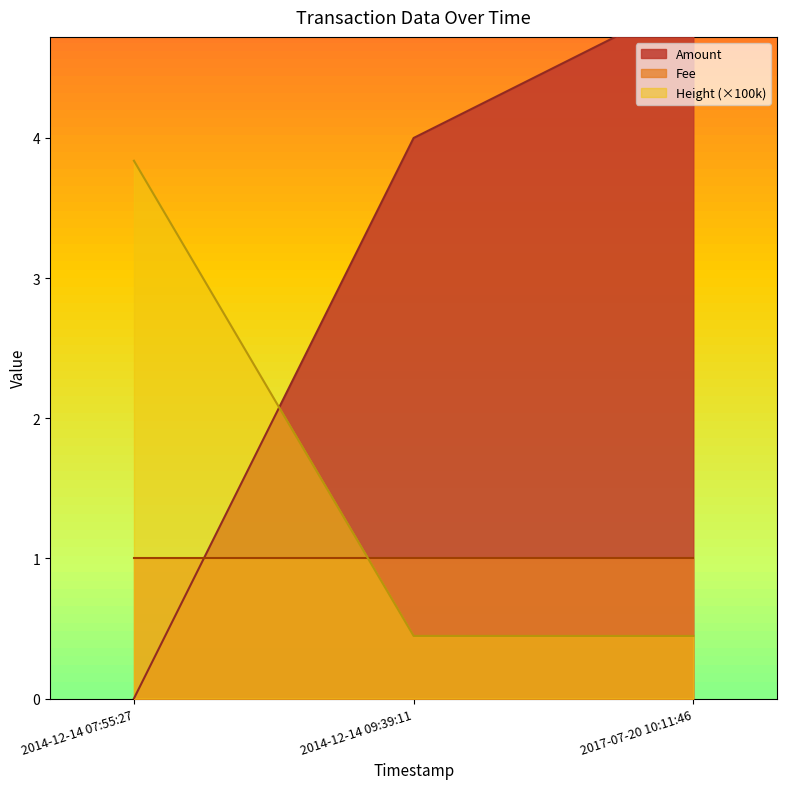

The value of Height (×100k) at 2014-12-14 07:55:27 is 1.5. True or false?

False